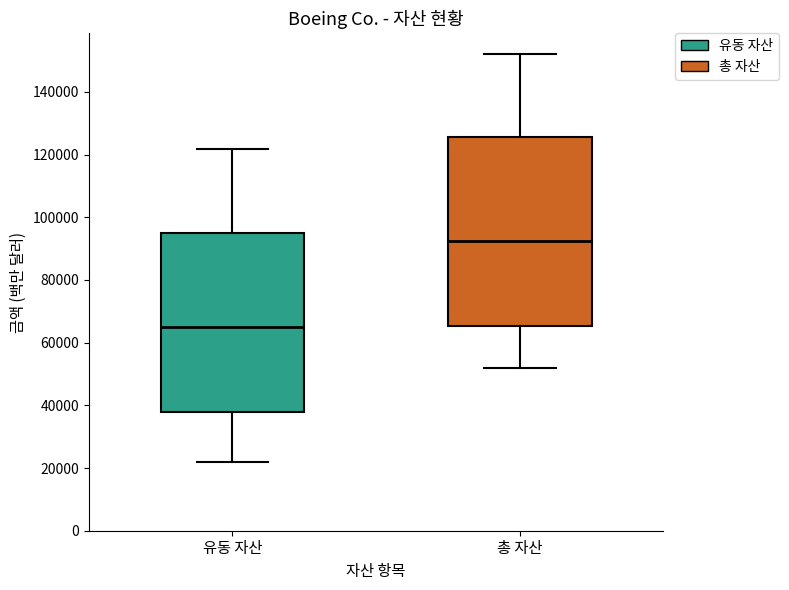

Where is the upper edge of the box for 유동 자산 on the y-axis? The values are not printed on the chart, so give them approximately, as read against the axis.

96000